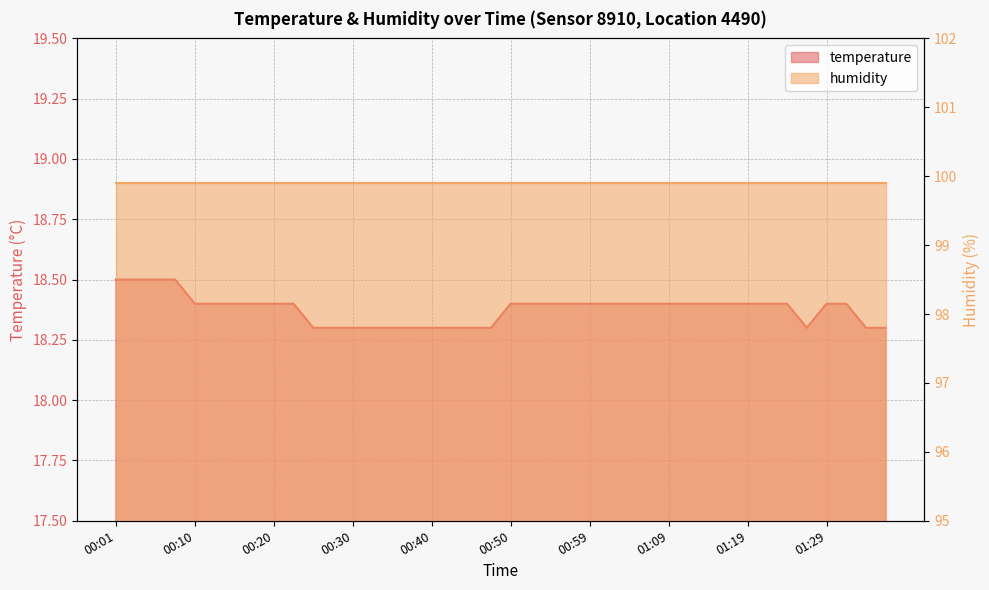

Which label corresponds to the largest value in the chart?

00:01